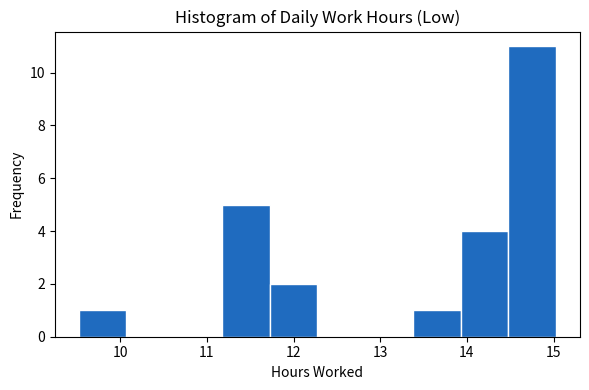

Reading left to right, transcribe this chart: for each bar, give the range it covers on the x-axis and its height. Neither the bar edges nor the heights are printed on the chart, so give them approximately, as read against the axes.

9.5 to 10.1: 1
10.1 to 10.6: 0
10.6 to 11.2: 0
11.2 to 11.7: 5
11.7 to 12.3: 2
12.3 to 12.8: 0
12.8 to 13.4: 0
13.4 to 13.9: 1
13.9 to 14.5: 4
14.5 to 15.0: 11